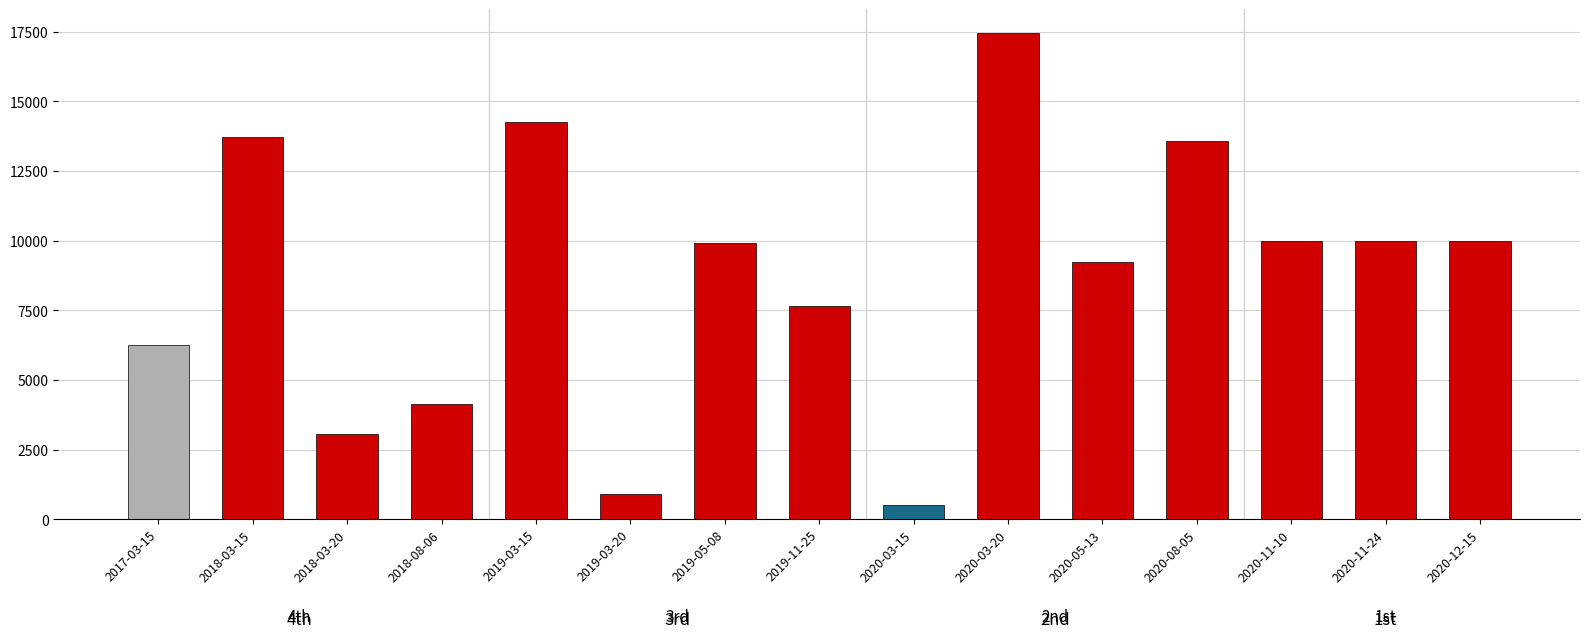

Reading right to left, transcribe all the data shown in this chart.

2020-12-15=10000	2020-11-24=10000	2020-11-10=10000	2020-08-05=13568	2020-05-13=9251	2020-03-20=17437	2020-03-15=526	2019-11-25=7651	2019-05-08=9921	2019-03-20=888	2019-03-15=14257	2018-08-06=4137	2018-03-20=3042	2018-03-15=13711	2017-03-15=6253